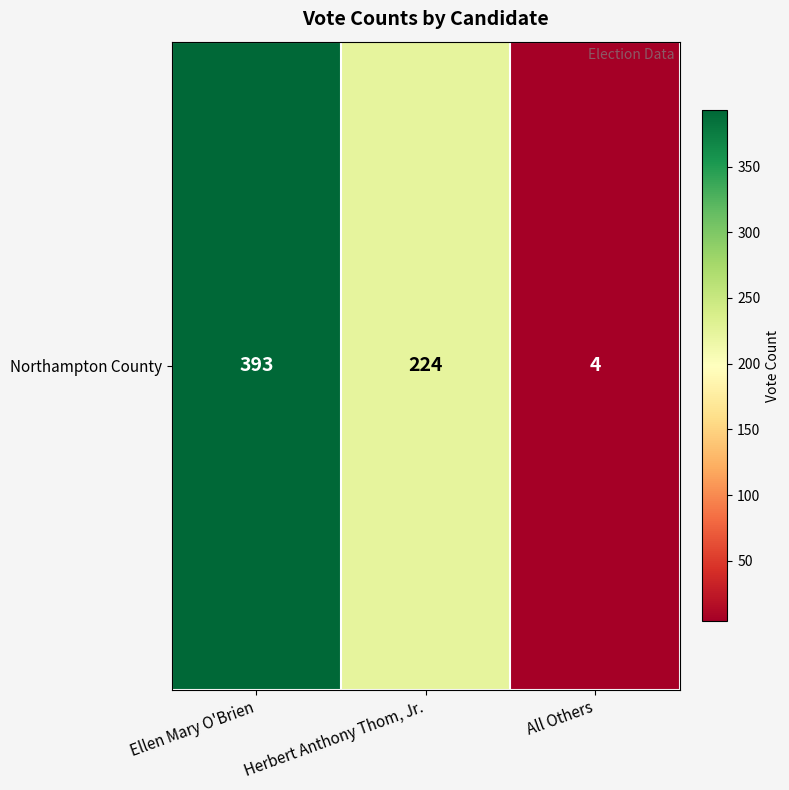

List the labels in order of value, largest first.

Ellen Mary O'Brien, Herbert Anthony Thom, Jr., All Others